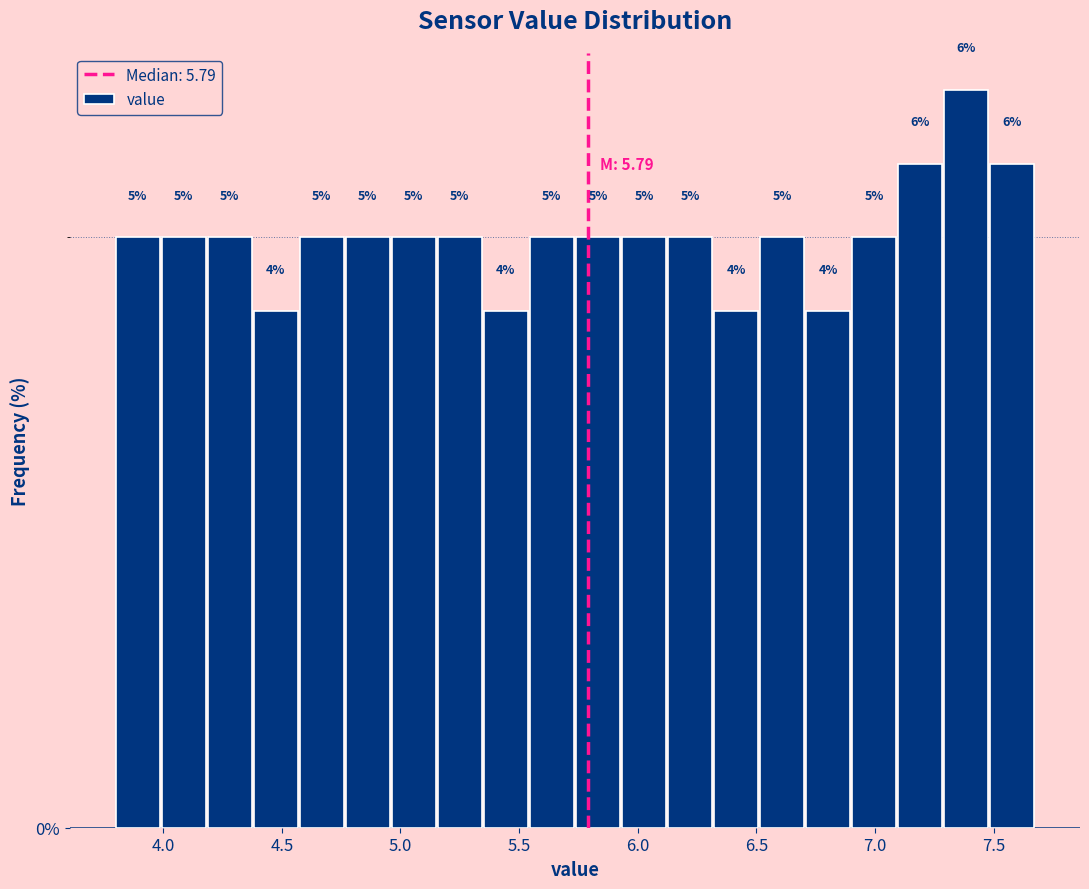

Around what value on the x-axis is the tallest bar? Give the approximate position of its centre, as read against the axis.

7.40